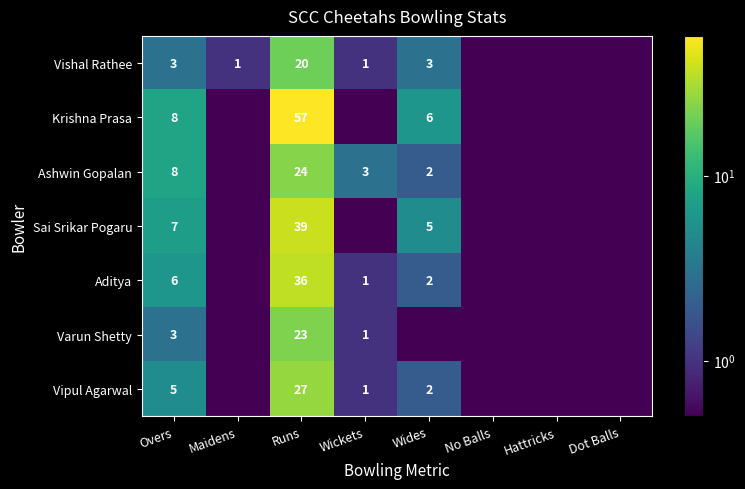

At which category does the chart reach its minimum across all series?

No Balls